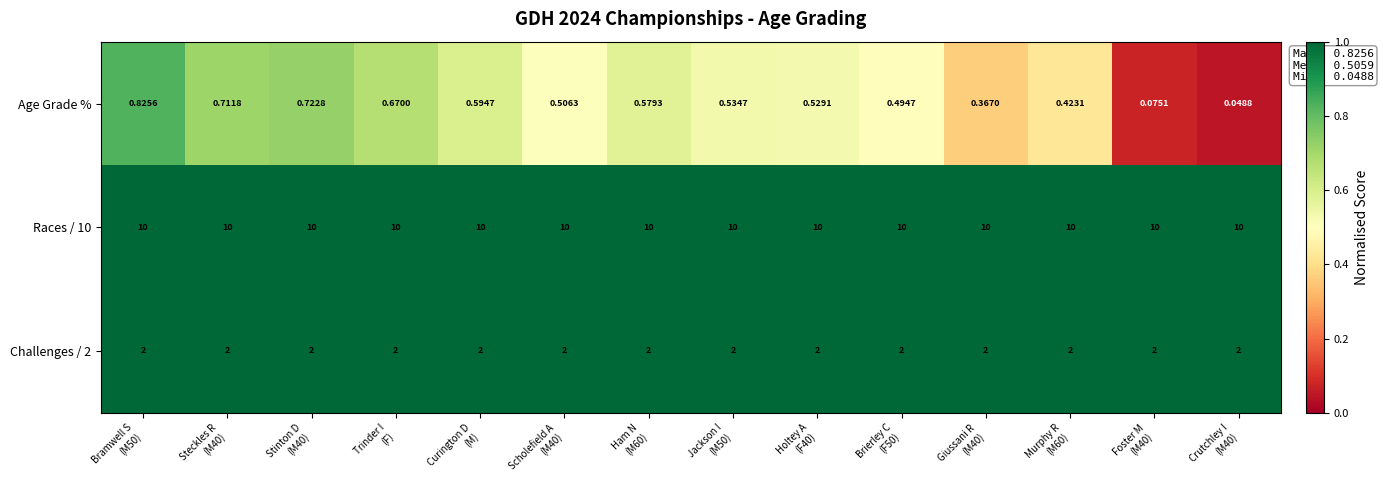

Which series has the widest spread of values?

Age Grade %